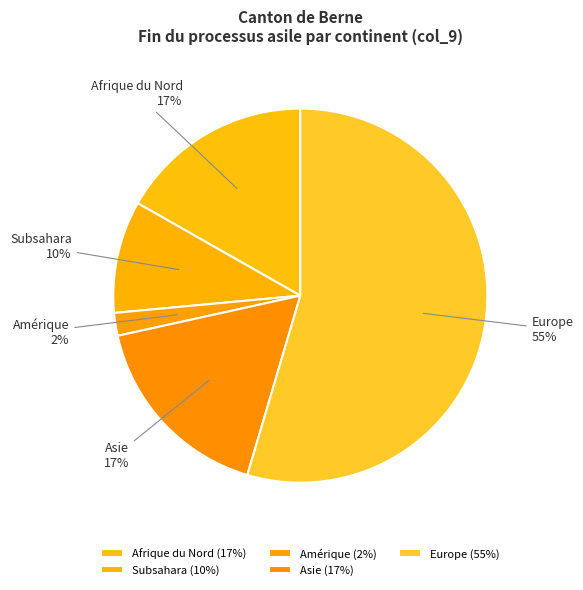

The Asie slice represents 17% of the pie. True or false?

True